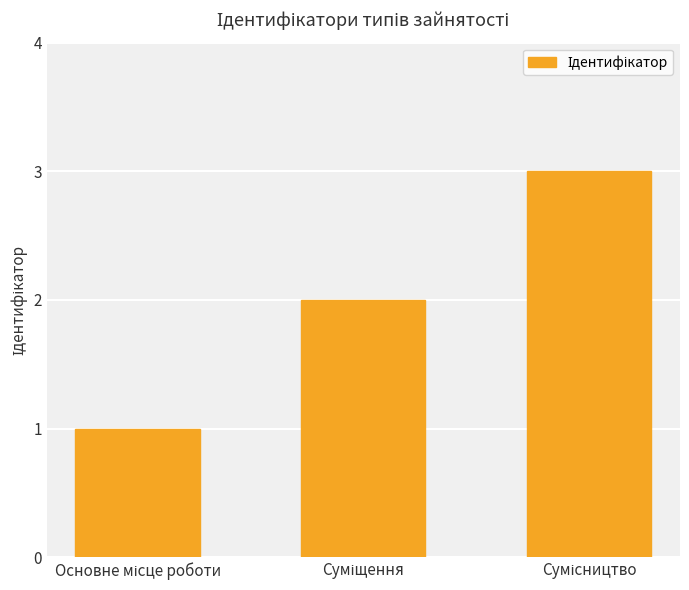

What is the sum of all values?

6